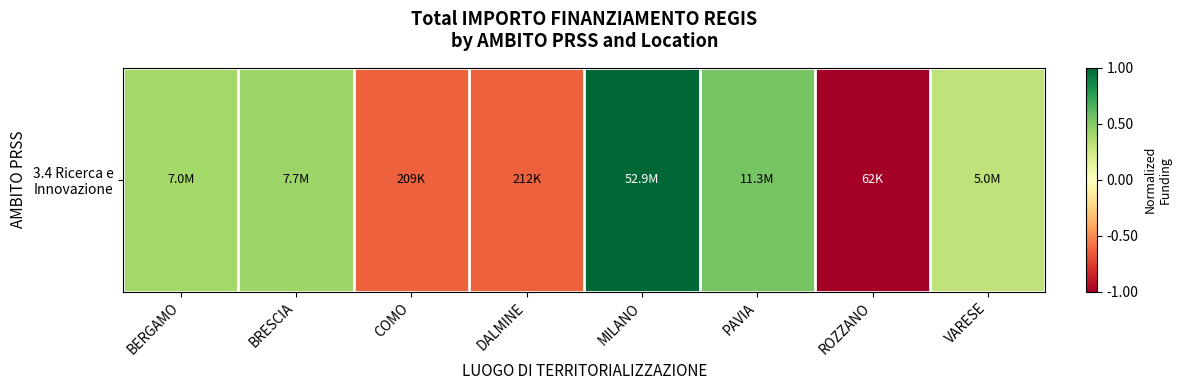

How many values are above zero?

5